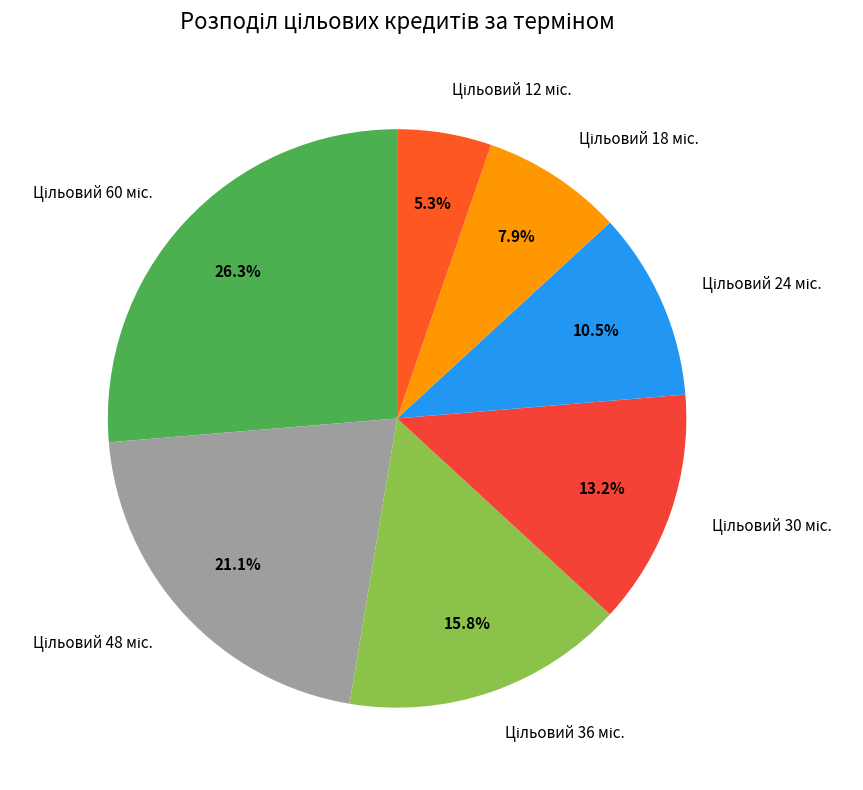

Is there any slice that represents more than half of the pie?

No